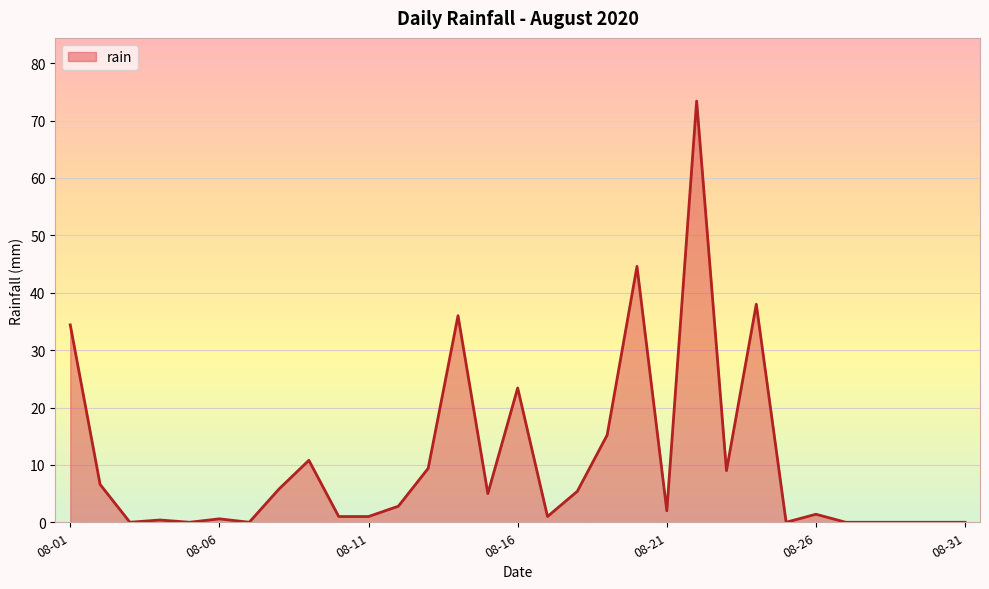

What is the greatest value displayed?

73.4